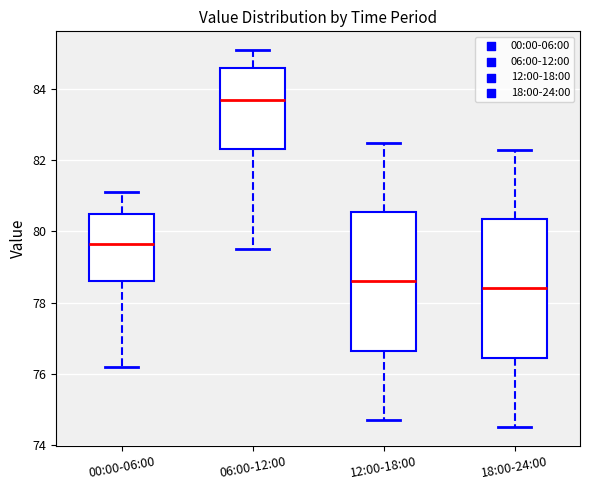

Where does the lower whisker of the box for 12:00-18:00 end on the y-axis? The values are not printed on the chart, so give them approximately, as read against the axis.

74.8